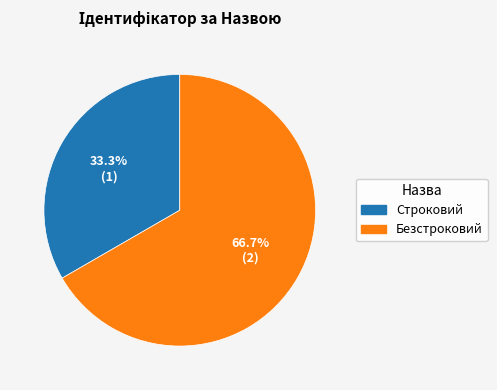

Approximately how many times larger is the value at Безстроковий compared to Строковий?

2.0